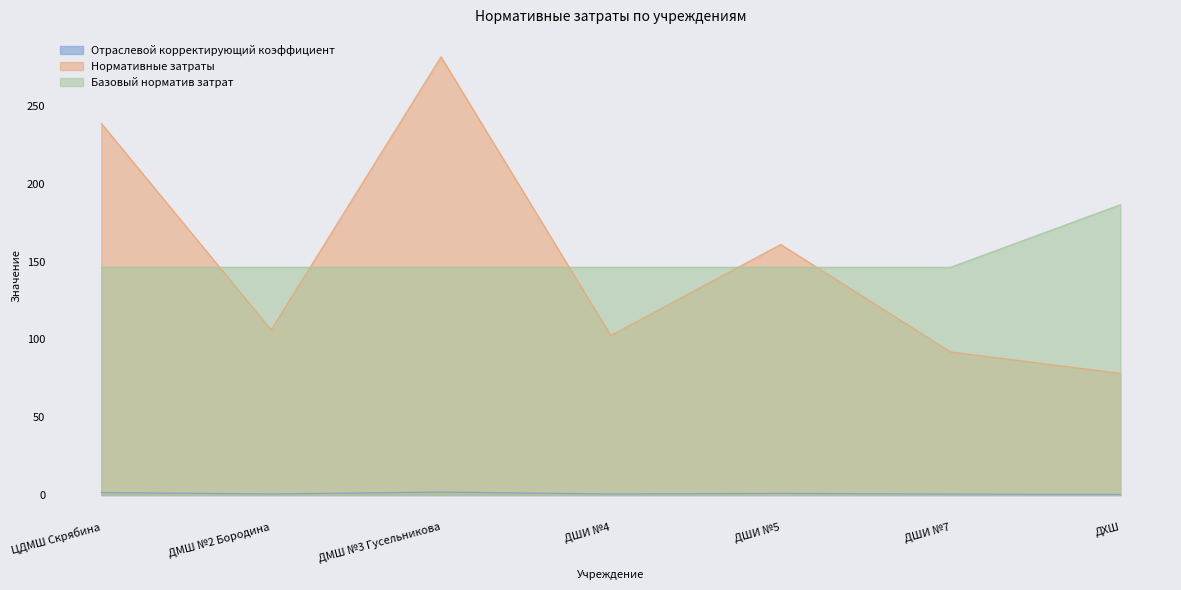

Which series has the widest spread of values?

Нормативные затраты